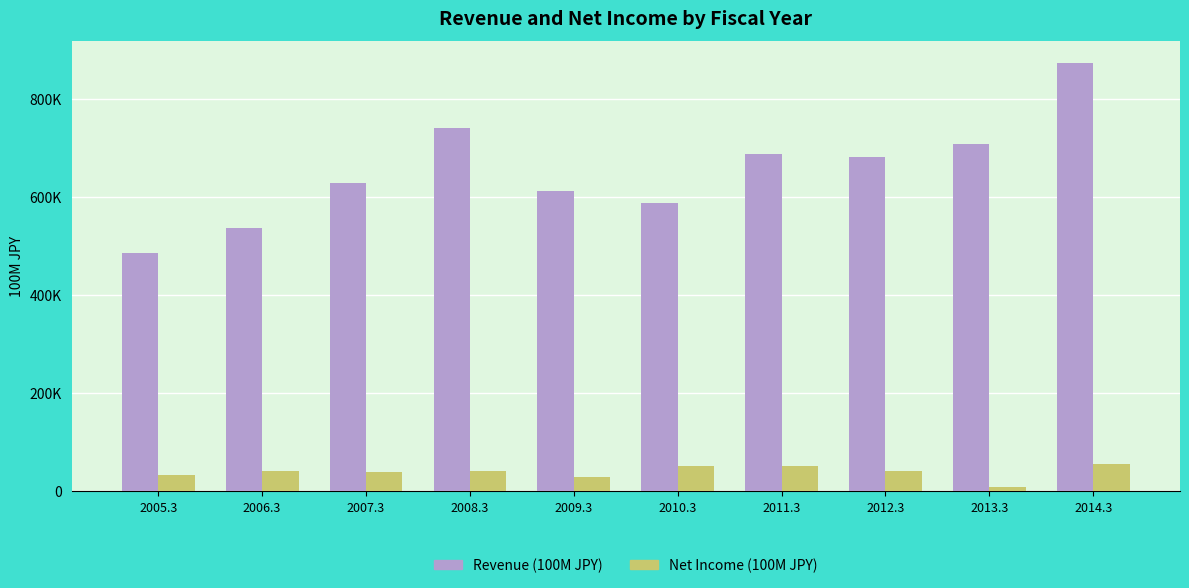

Which series changed the most between 2011.3 and 2013.3?

Net Income (100M JPY)